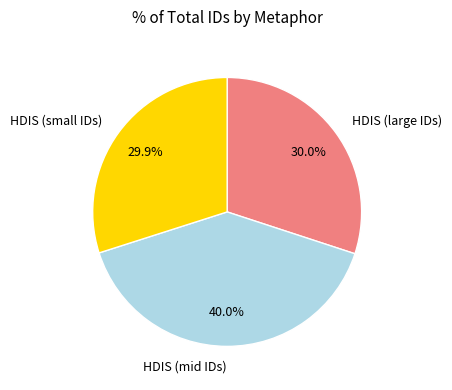

Approximately how many times larger is the value at HDIS (small IDs) compared to HDIS (mid IDs)?

0.7